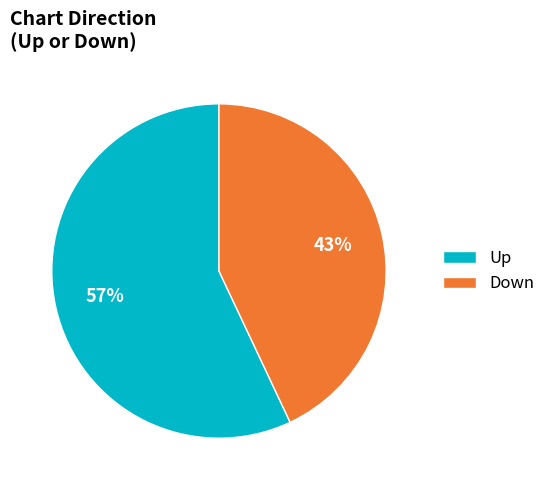

Does Up account for over 50% of the chart?

Yes